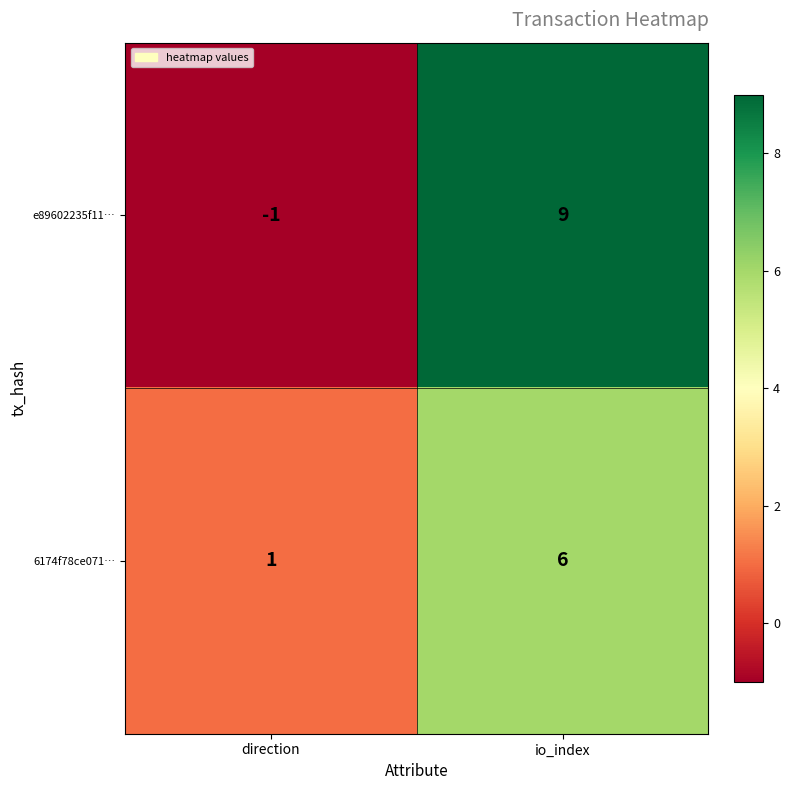

Reading right to left, list all the values displayed in this chart.

e89602235f11…: io_index=9	direction=-1
6174f78ce071…: io_index=6	direction=1